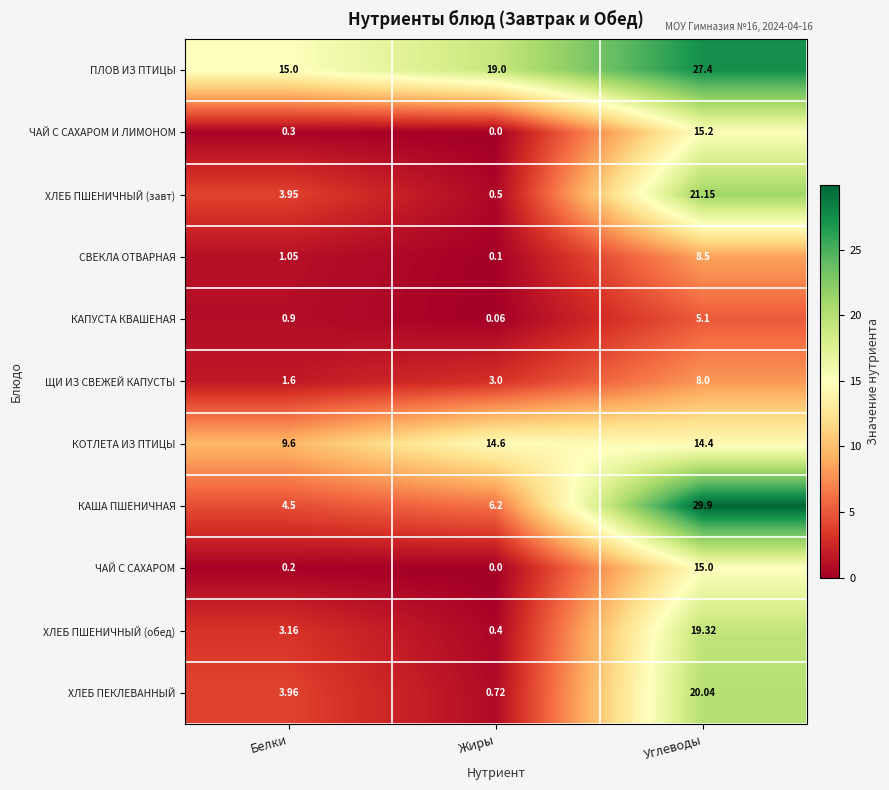

What is the difference between the highest and lowest values at Белки?

14.8